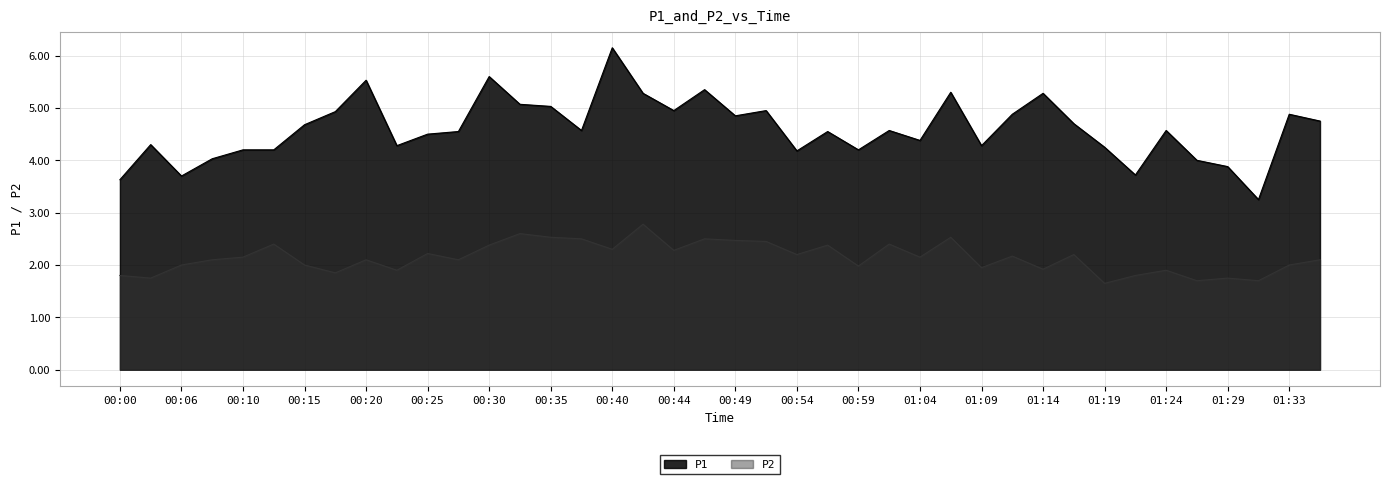

Reading left to right, what are all the values shown in this chart?

P1: 3.6	4.3	3.7	4.0	4.2	4.2	4.7	4.9	5.5	4.3	4.5	4.5	5.6	5.1	5.0	4.6	6.2	5.3	5.0	5.3	4.8	5.0	4.2	4.5	4.2	4.6	4.4	5.3	4.3	4.9	5.3	4.7	4.2	3.7	4.6	4.0	3.9	3.2	4.9	4.8
P2: 1.8	1.8	2.0	2.1	2.1	2.4	2.0	1.9	2.1	1.9	2.2	2.1	2.4	2.6	2.5	2.5	2.3	2.8	2.3	2.5	2.5	2.5	2.2	2.4	2.0	2.4	2.1	2.5	1.9	2.2	1.9	2.2	1.6	1.8	1.9	1.7	1.8	1.7	2.0	2.1